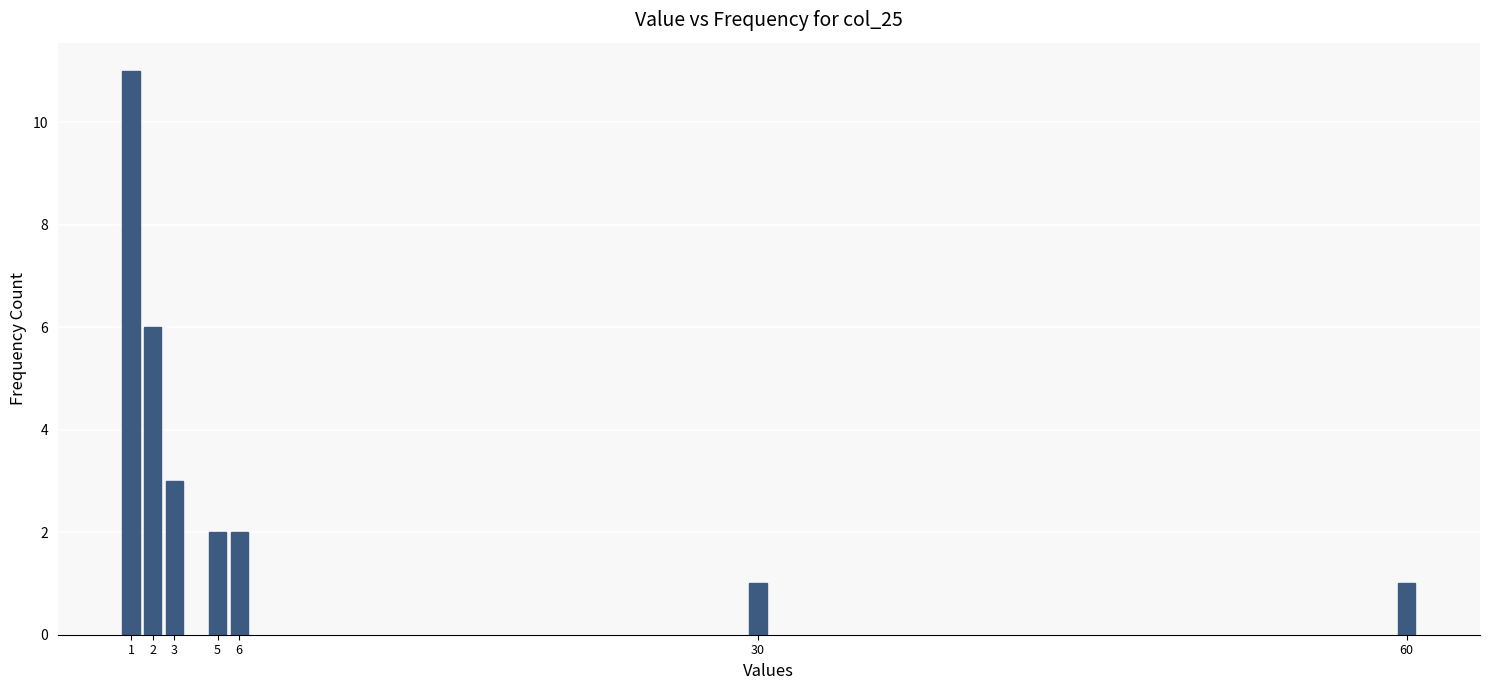

Reading left to right, what are all the values shown in this chart?

11	6	3	2	2	1	1